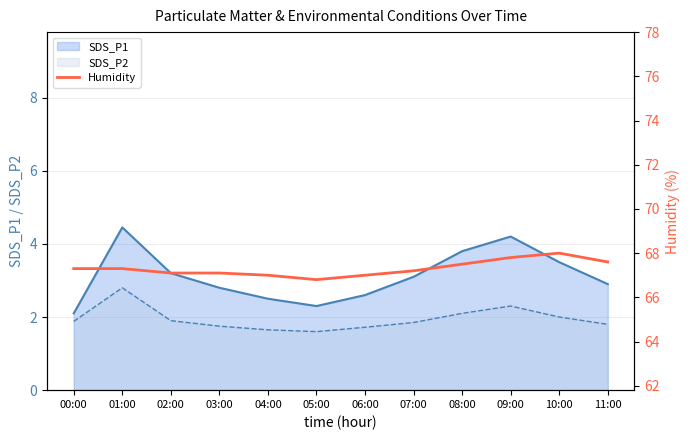

The SDS_P1 series shows 2.8 at 03:00. True or false?

True